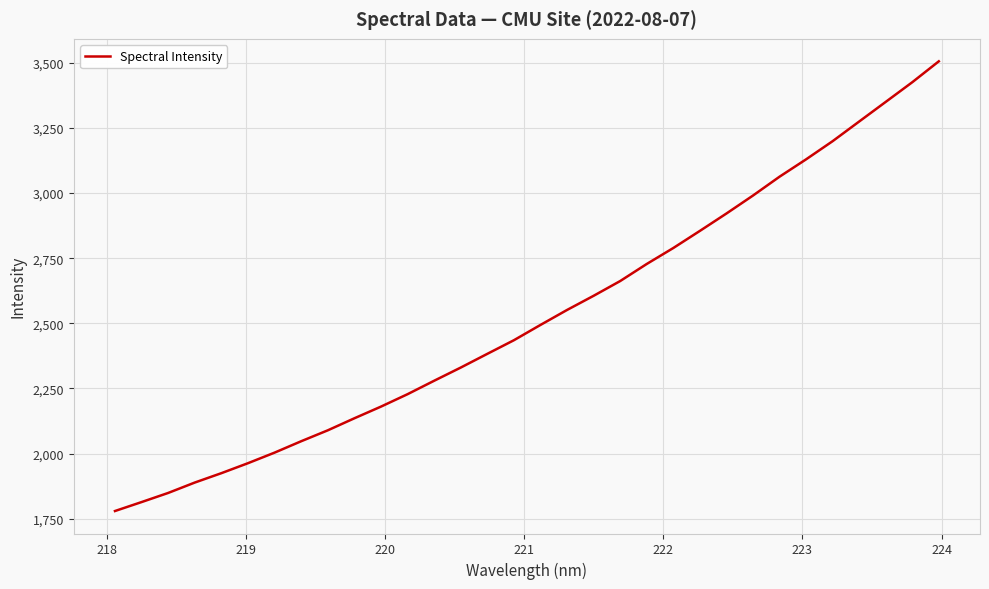

What is the sum of all values?

80871.7